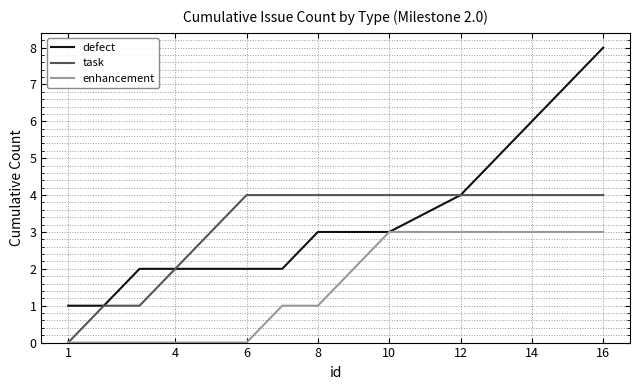

What are all the series names shown in the legend?

defect, task, enhancement